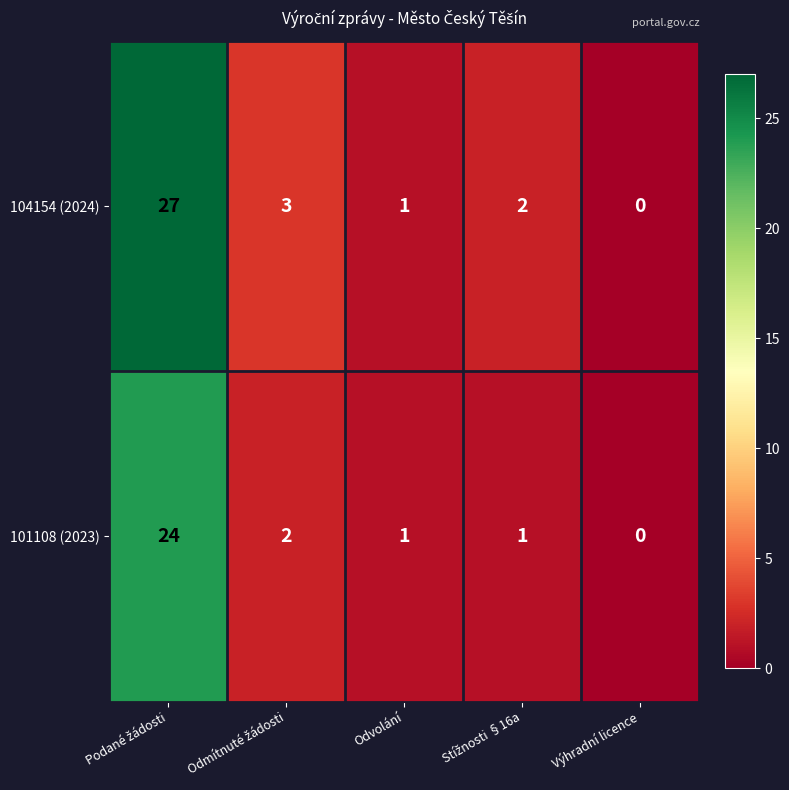

Is it true that 101108 (2023) equals 0 at Výhradní licence?

True